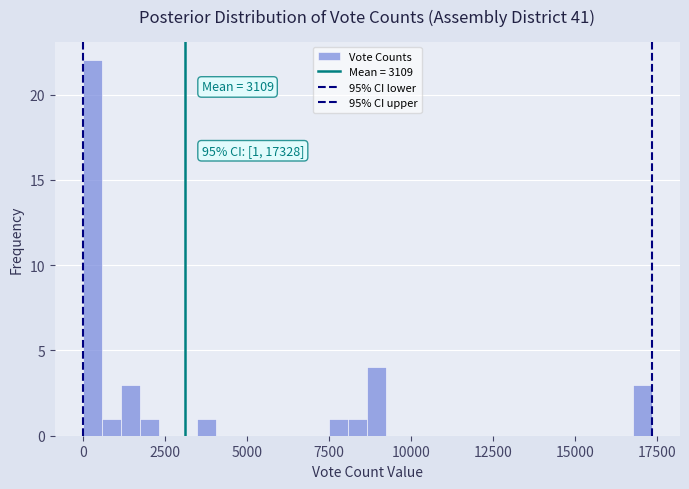

Around what value on the x-axis is the tallest bar? Give the approximate position of its centre, as read against the axis.

500